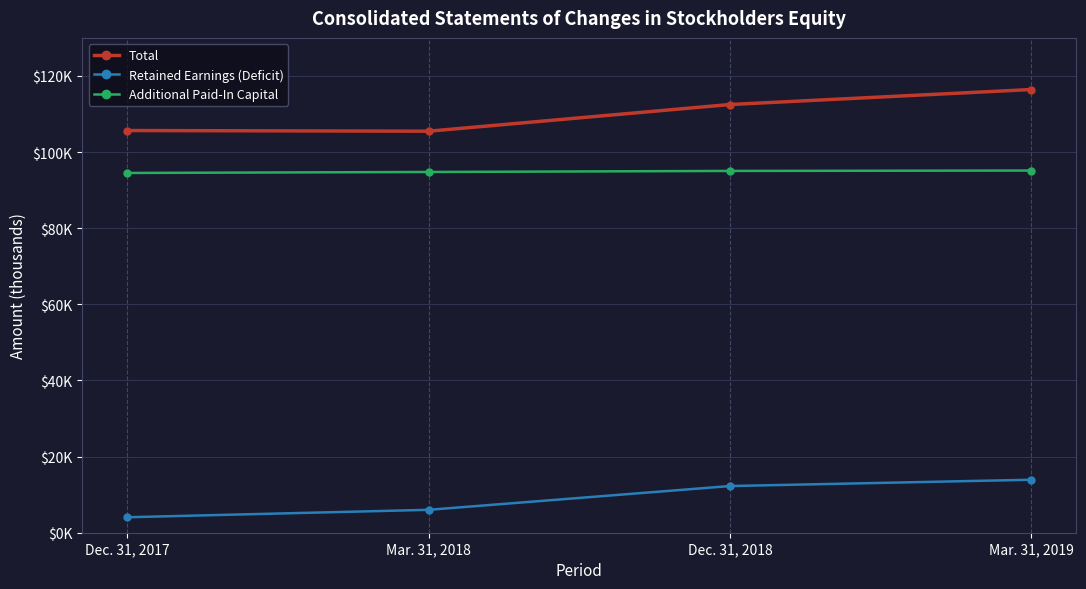

Reading left to right, what are all the values shown in this chart?

Total: 105663	105483	112497	116434
Retained Earnings (Deficit): 4066	6018	12262	13917
Additional Paid-In Capital: 94516	94773	95048	95150